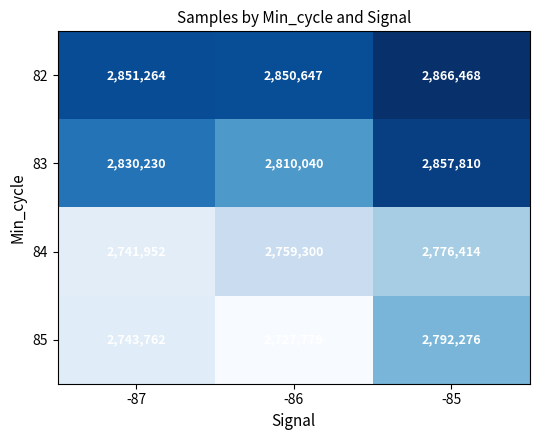

How many 84 values are between 2741952 and 2776414?

3